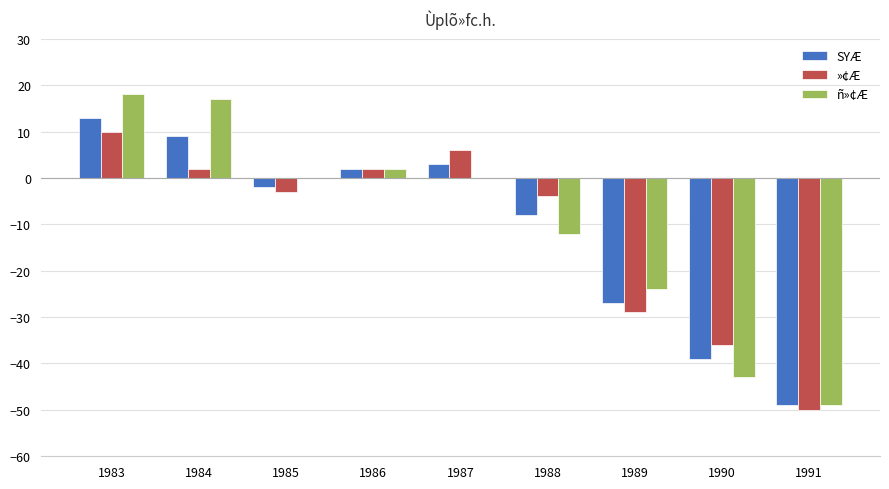

The value of SYÆ at 1987 is 3. True or false?

True